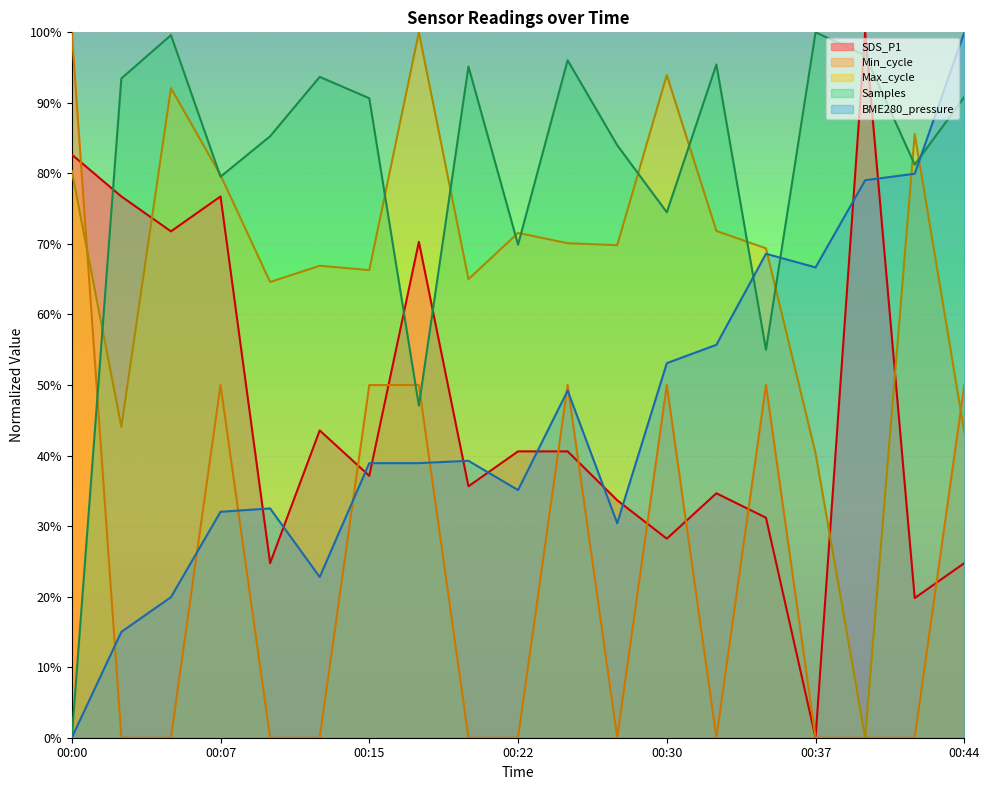

What are all the series names shown in the legend?

SDS_P1, Min_cycle, Max_cycle, Samples, BME280_pressure